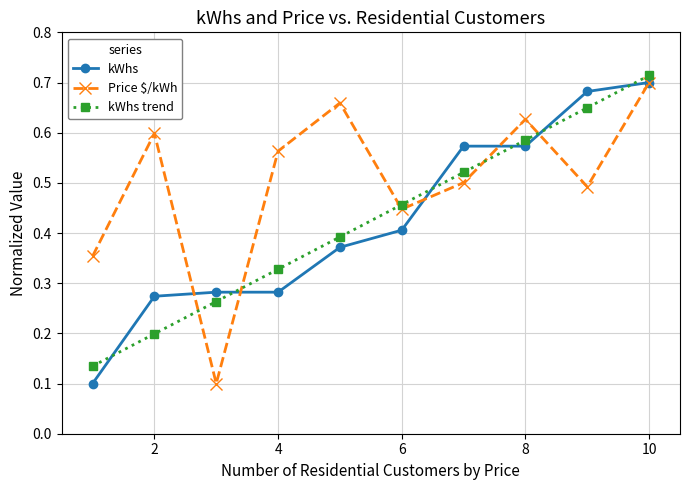

Is this an area chart (filled region under the line)?

No